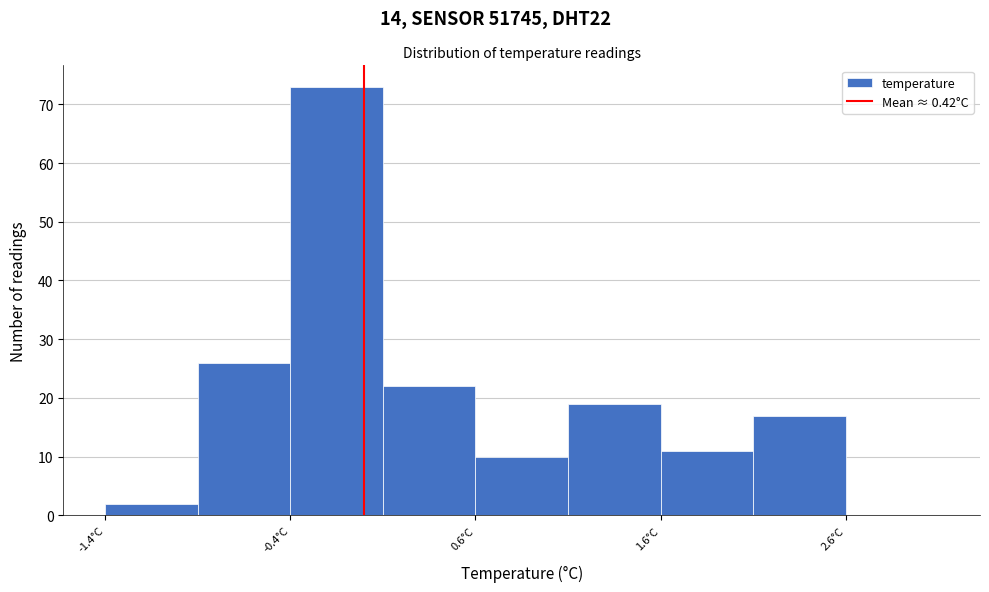

Reading left to right, transcribe this chart: for each bar, give the range it covers on the x-axis and its height. The values are not printed on the chart, so give them approximately, as read against the axis.

-1.4 to -0.9: 2
-0.9 to -0.4: 26
-0.4 to 0.1: 73
0.1 to 0.6: 22
0.6 to 1.1: 10
1.1 to 1.6: 19
1.6 to 2.1: 11
2.1 to 2.6: 17
2.6 to 3.1: 0